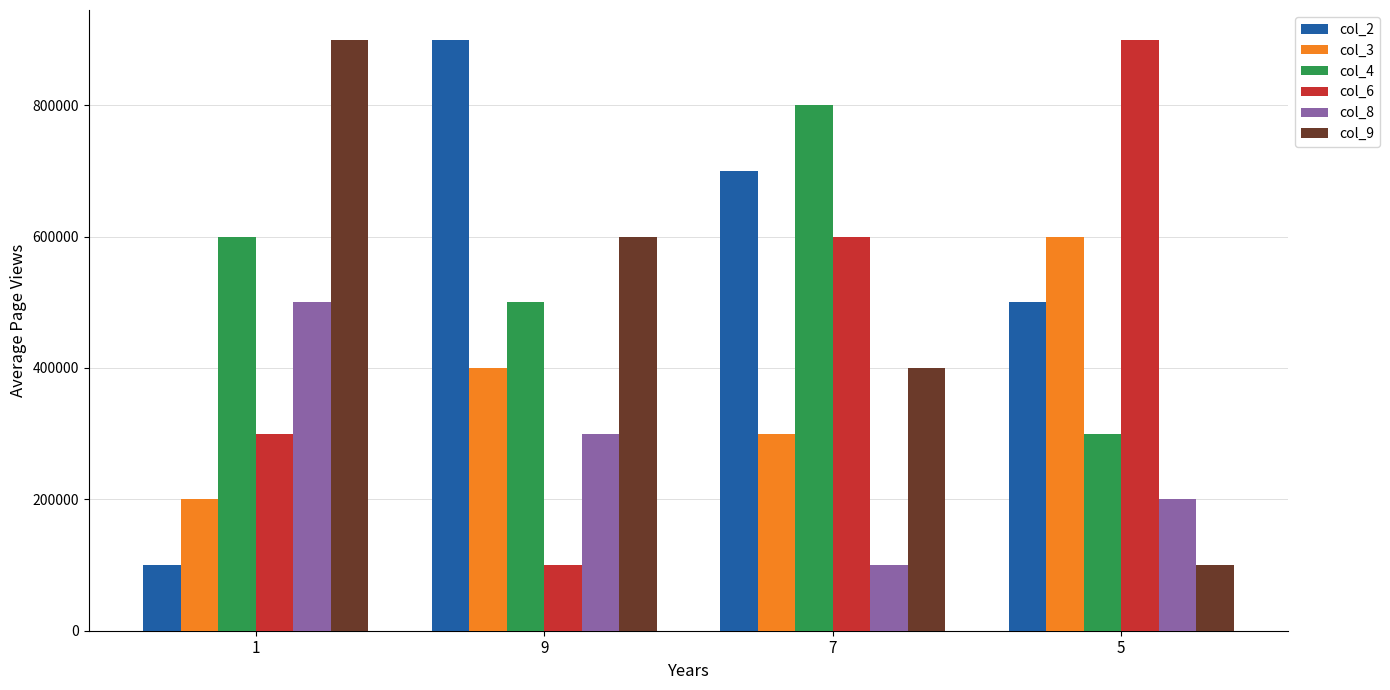

What is the highest value of the col_2 series?

900000